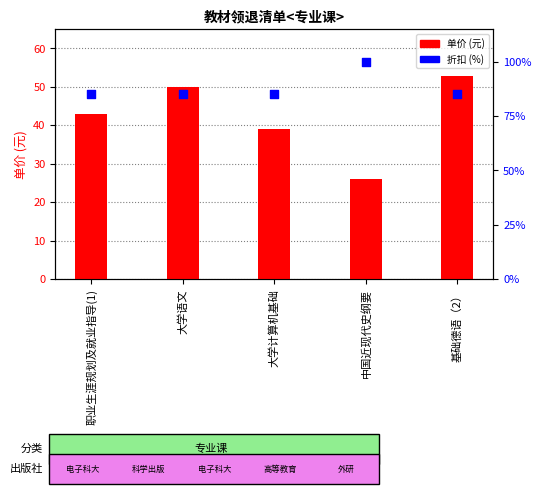

Which series has the widest spread of Y values?

单价